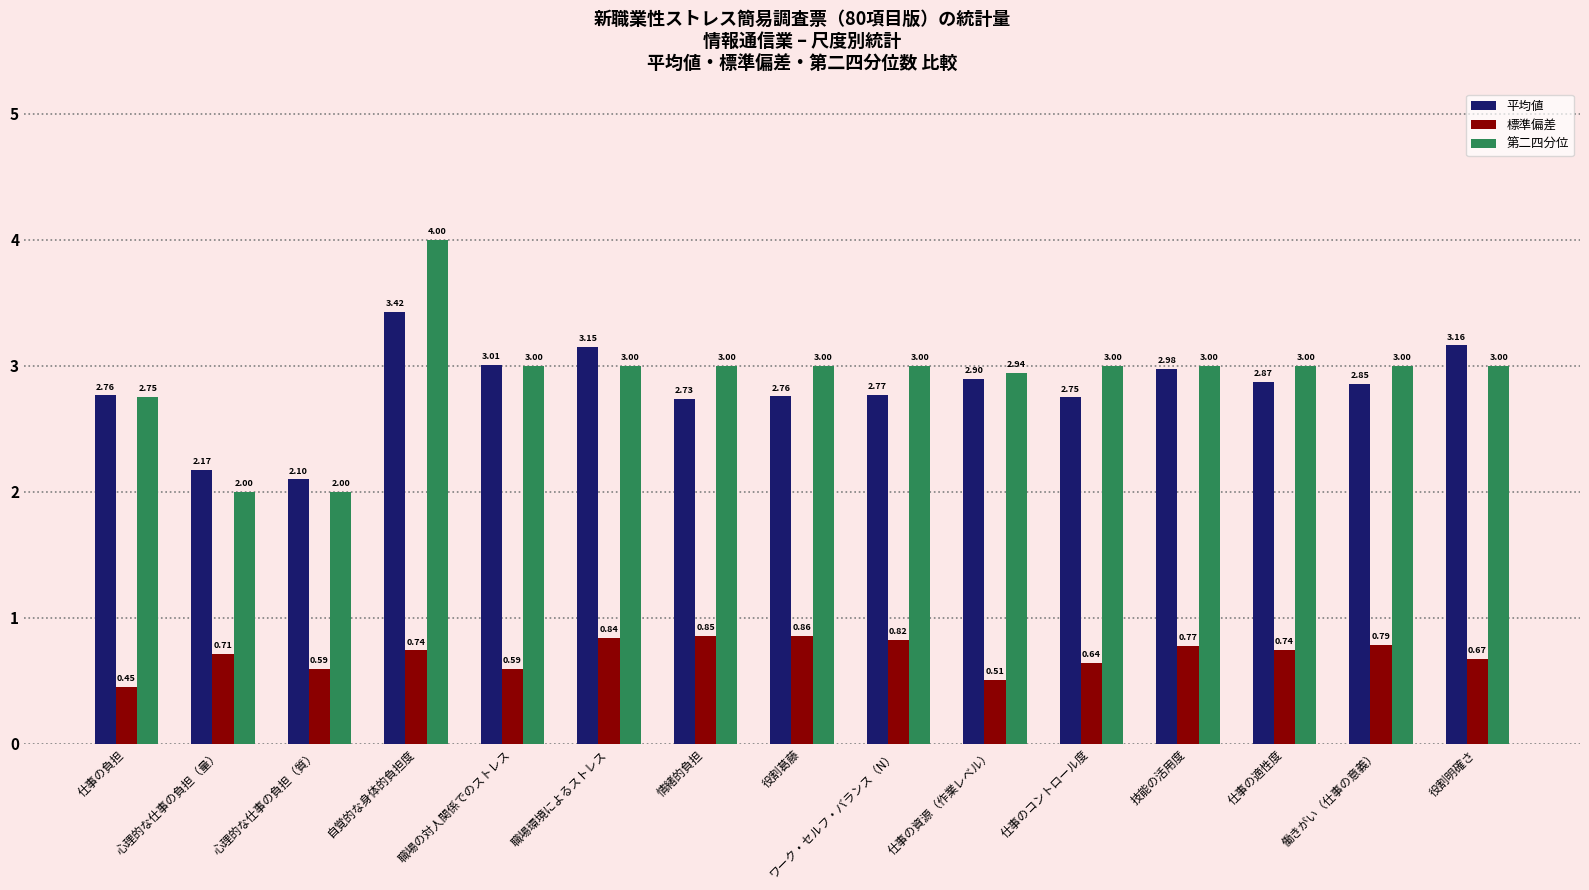

At 仕事の適性度, list the series in order from largest to smallest.

第二四分位, 平均値, 標準偏差